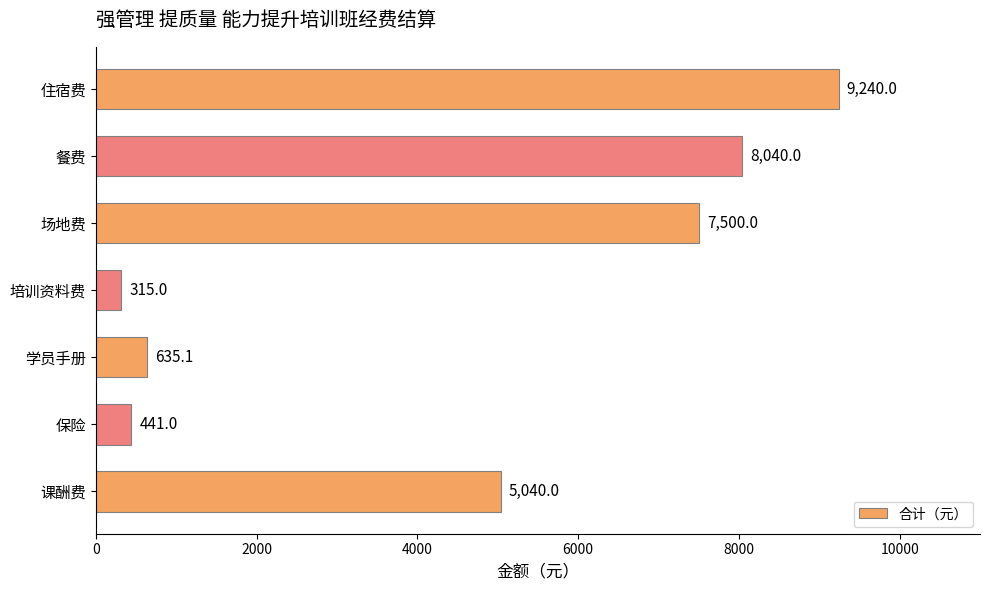

Is it true that the value at 场地费 is 7500.0?

True